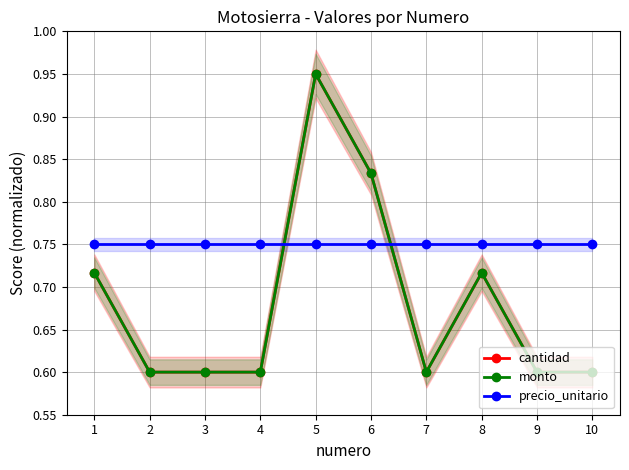

Rank the series at 1 from highest to lowest value.

precio_unitario, cantidad, monto